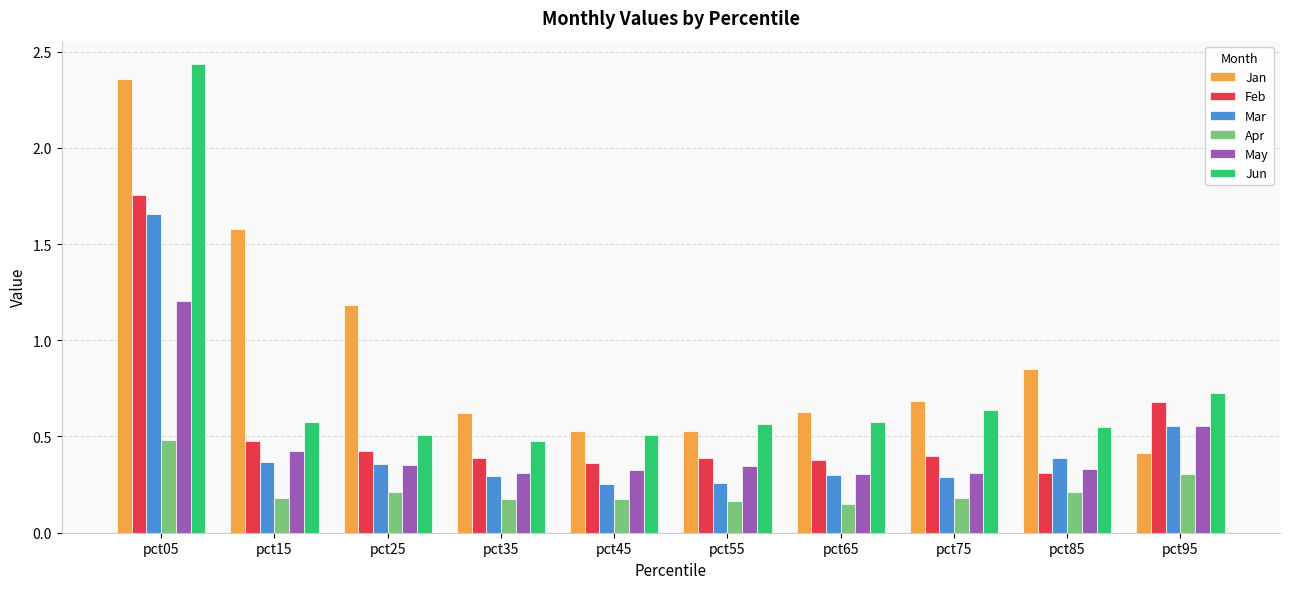

What is the sum of all May values?

4.5